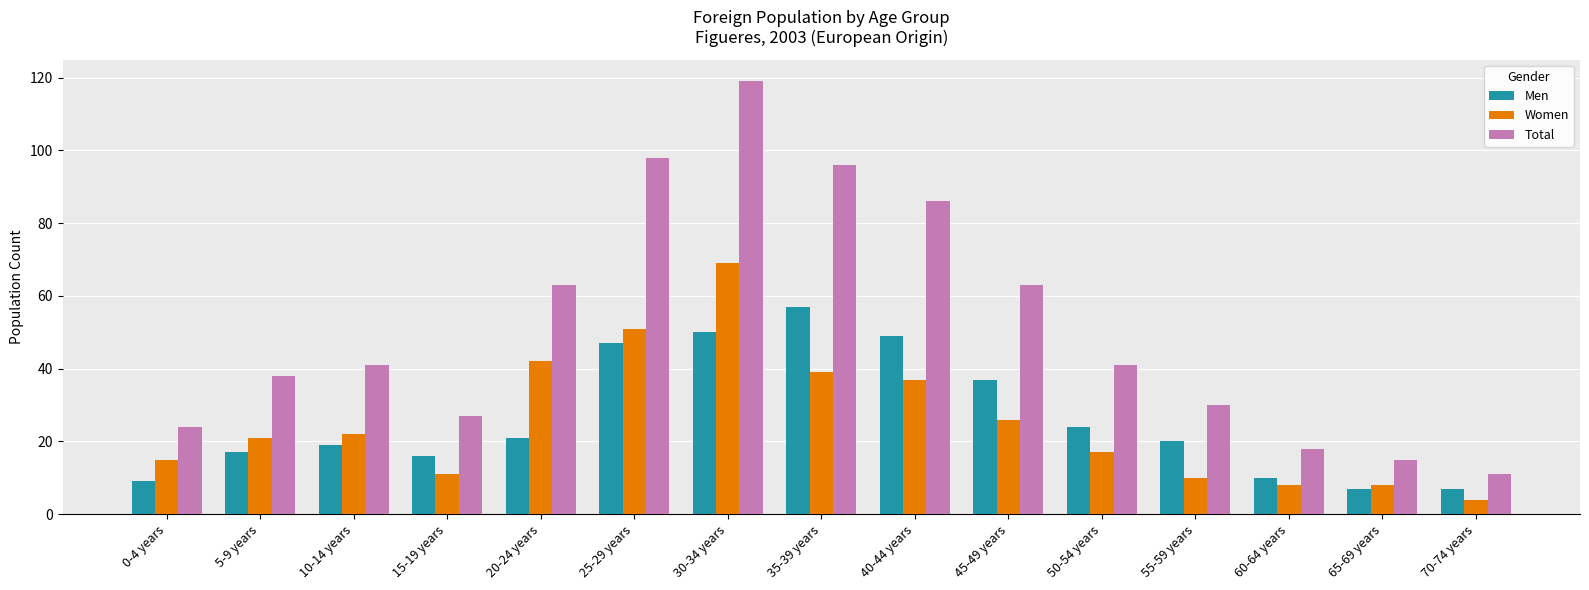

Reading left to right, transcribe all the data shown in this chart.

Men: 9	17	19	16	21	47	50	57	49	37	24	20	10	7	7
Women: 15	21	22	11	42	51	69	39	37	26	17	10	8	8	4
Total: 24	38	41	27	63	98	119	96	86	63	41	30	18	15	11